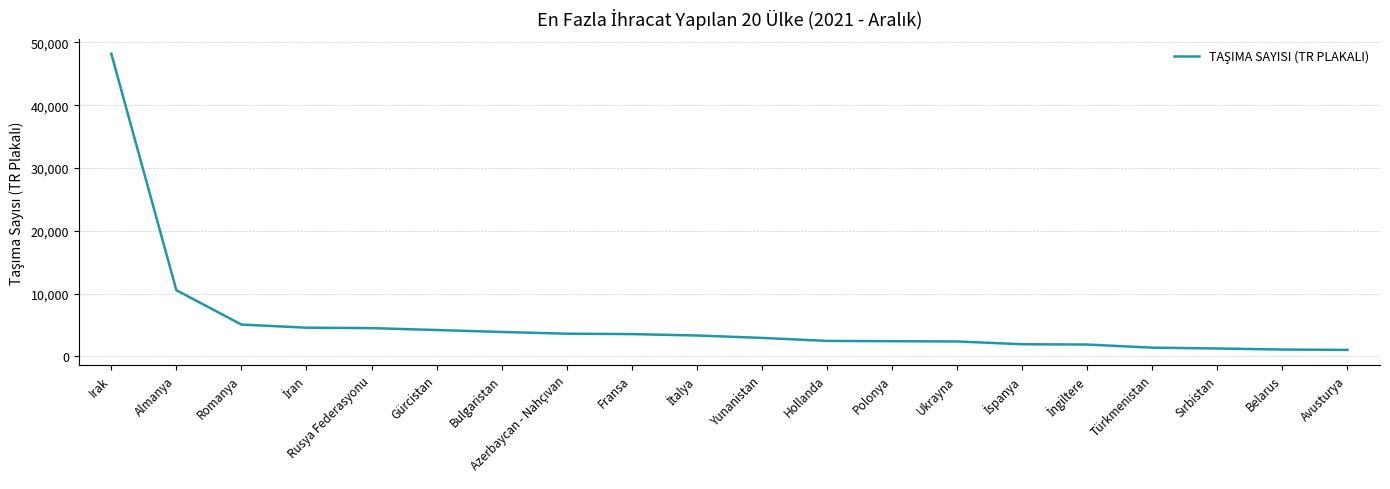

The value at Yunanistan is 2955. True or false?

True